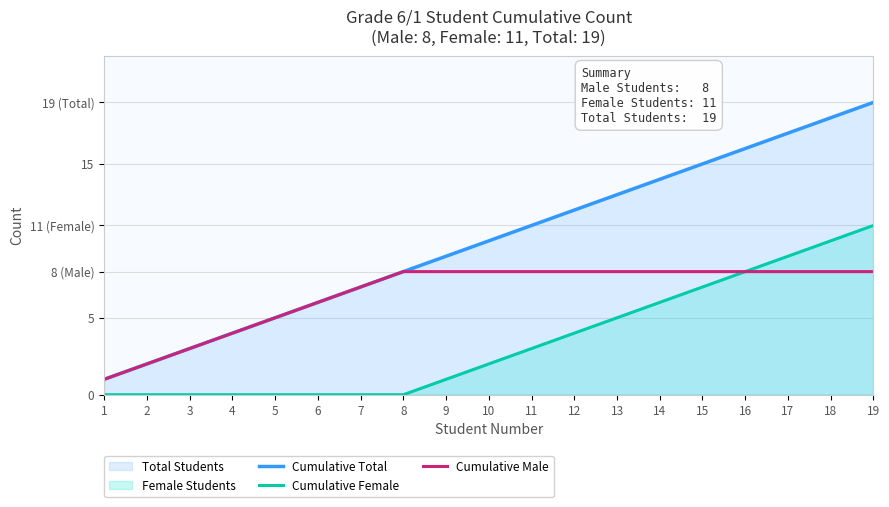

What is the difference between the second highest and second lowest values in the Cumulative Male series?

6